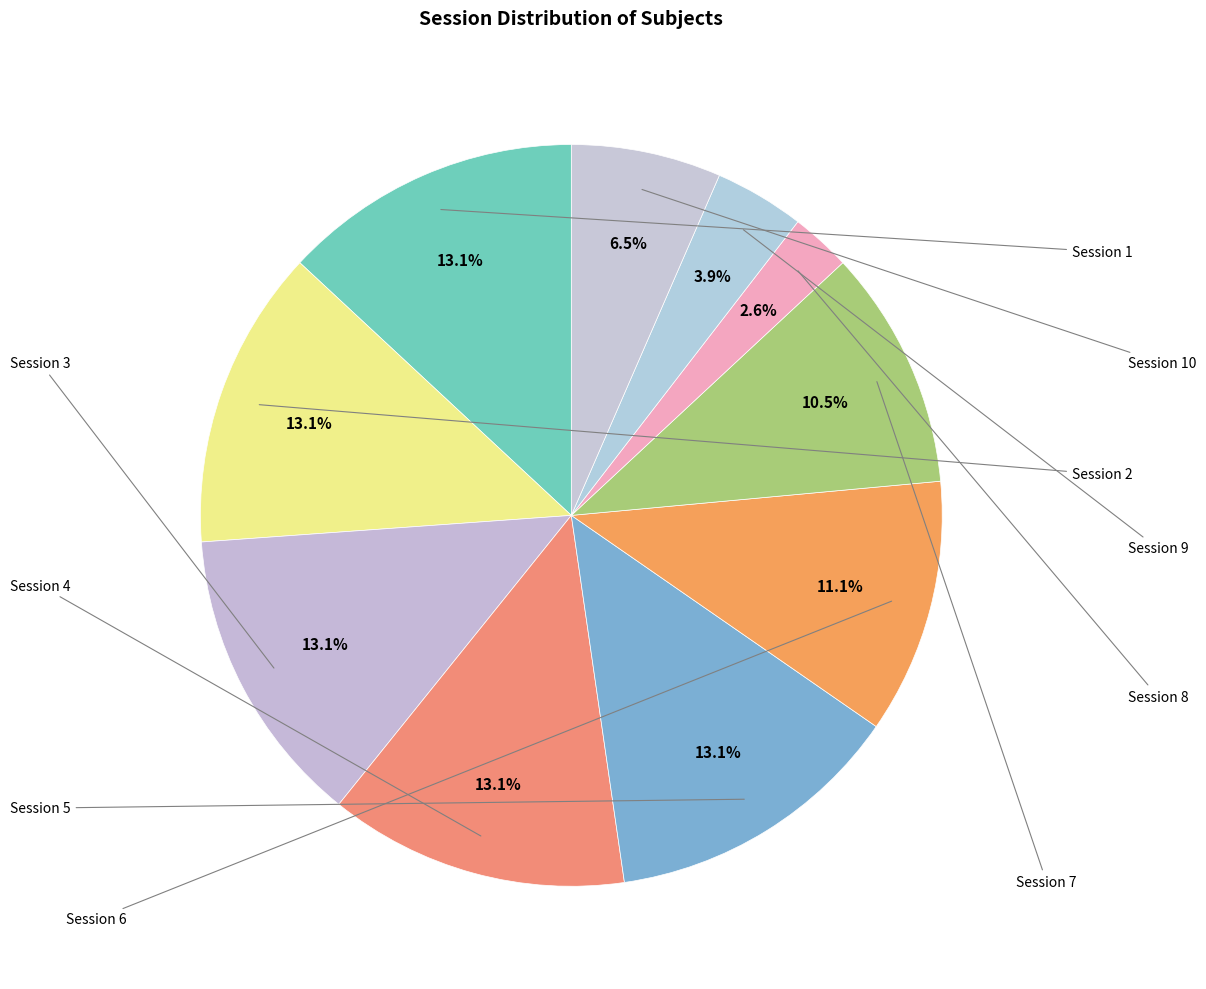

Count the number of slices in the pie.

10